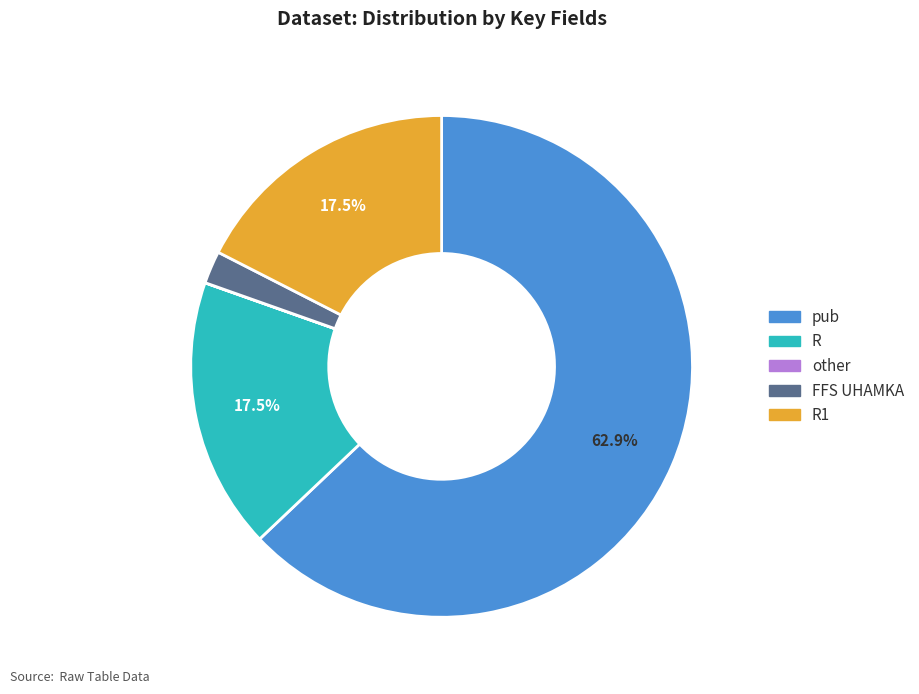

Is there a majority slice in this chart?

Yes